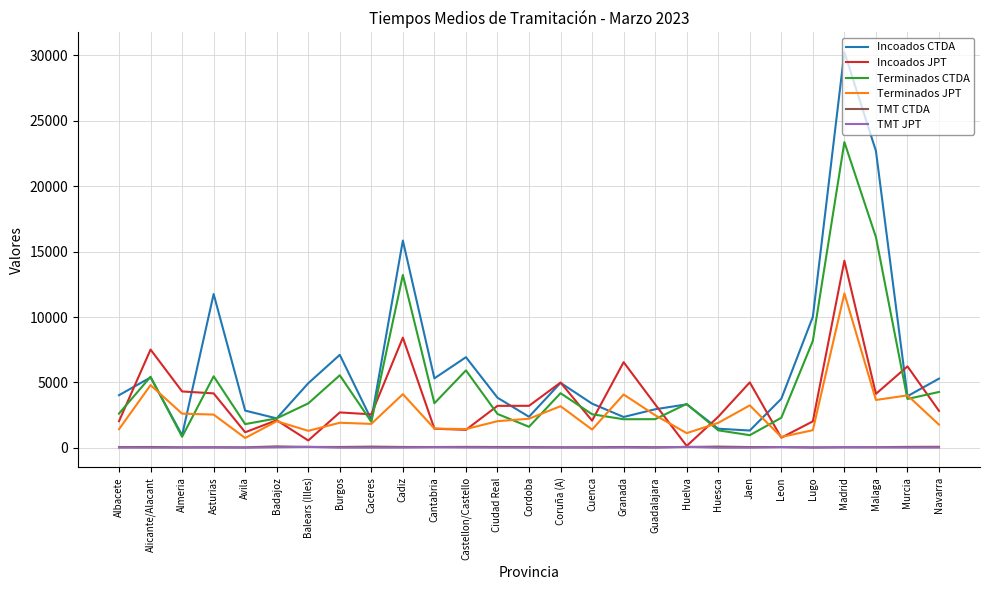

True or false: Incoados CTDA and TMT JPT intersect in this chart.

False